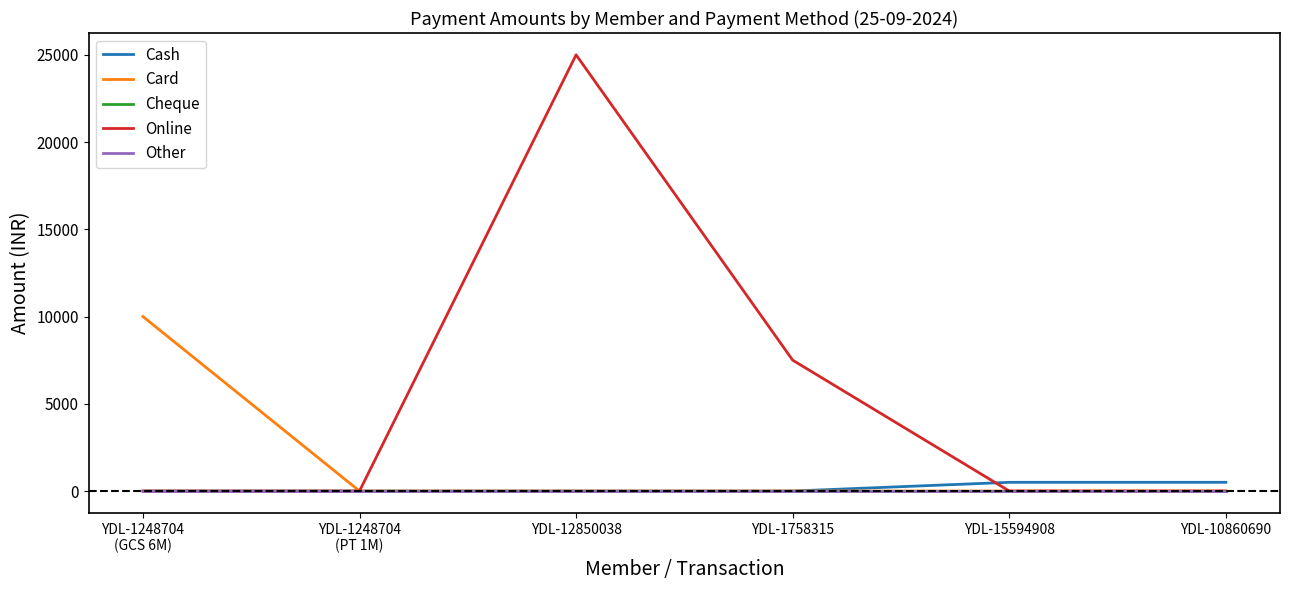

True or false: Online and Cheque intersect in this chart.

False